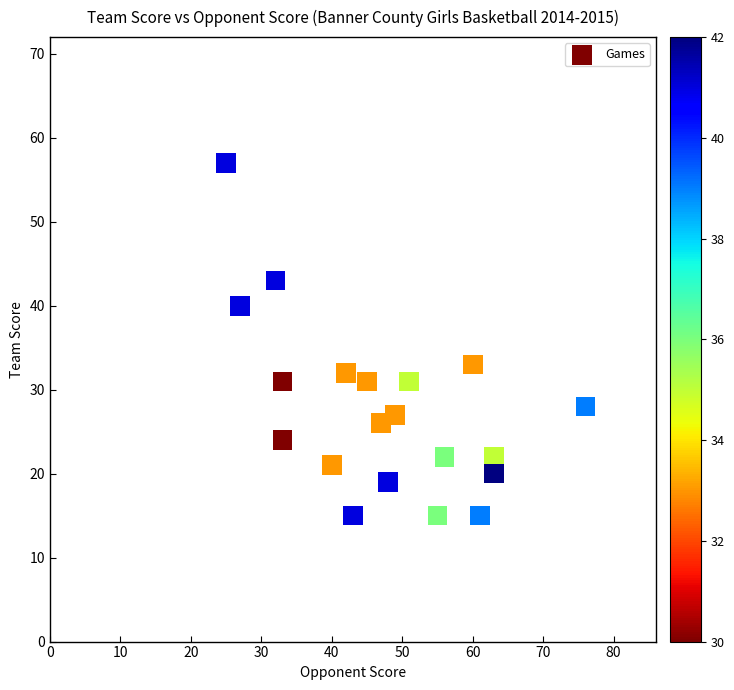

What Y value in the scatter plot is closest to 36?

33